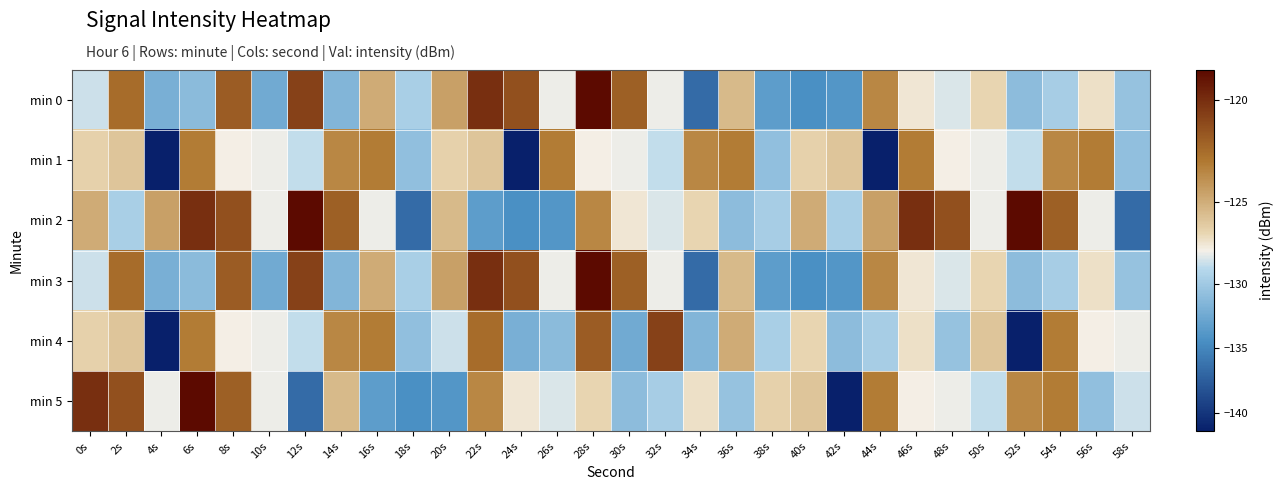

Reading left to right, what are all the values shown in this chart?

min 0: 0s=-128.3	2s=-122.5	4s=-131.9	6s=-131.1	8s=-121.9	10s=-132.4	12s=-120.8	14s=-131.5	16s=-124.9	18s=-129.5	20s=-124.5	22s=-120.1	24s=-121.4	26s=-127.6	28s=-118.5	30s=-122.0	32s=-127.6	34s=-136.7	36s=-125.5	38s=-133.4	40s=-134.3	42s=-133.9	44s=-123.6	46s=-127.1	48s=-128.0	50s=-126.5	52s=-131.0	54s=-129.6	56s=-126.9	58s=-130.5
min 1: 0s=-126.4	2s=-125.9	4s=-141.4	6s=-123.1	8s=-127.4	10s=-127.6	12s=-128.6	14s=-123.6	16s=-123.2	18s=-130.7	20s=-126.4	22s=-125.9	24s=-141.4	26s=-123.1	28s=-127.4	30s=-127.6	32s=-128.6	34s=-123.6	36s=-123.2	38s=-130.7	40s=-126.4	42s=-125.9	44s=-141.4	46s=-123.1	48s=-127.4	50s=-127.6	52s=-128.6	54s=-123.6	56s=-123.2	58s=-130.7
min 2: 0s=-124.9	2s=-129.5	4s=-124.5	6s=-120.1	8s=-121.4	10s=-127.6	12s=-118.5	14s=-122.0	16s=-127.6	18s=-136.7	20s=-125.5	22s=-133.4	24s=-134.3	26s=-133.9	28s=-123.6	30s=-127.1	32s=-128.0	34s=-126.5	36s=-131.0	38s=-129.6	40s=-124.9	42s=-129.5	44s=-124.5	46s=-120.1	48s=-121.4	50s=-127.6	52s=-118.5	54s=-122.0	56s=-127.6	58s=-136.7
min 3: 0s=-128.3	2s=-122.5	4s=-131.9	6s=-131.1	8s=-121.9	10s=-132.4	12s=-120.8	14s=-131.5	16s=-124.9	18s=-129.5	20s=-124.5	22s=-120.1	24s=-121.4	26s=-127.6	28s=-118.5	30s=-122.0	32s=-127.6	34s=-136.7	36s=-125.5	38s=-133.4	40s=-134.3	42s=-133.9	44s=-123.6	46s=-127.1	48s=-128.0	50s=-126.5	52s=-131.0	54s=-129.6	56s=-126.9	58s=-130.5
min 4: 0s=-126.4	2s=-125.9	4s=-141.4	6s=-123.1	8s=-127.4	10s=-127.6	12s=-128.6	14s=-123.6	16s=-123.2	18s=-130.7	20s=-128.3	22s=-122.5	24s=-131.9	26s=-131.1	28s=-121.9	30s=-132.4	32s=-120.8	34s=-131.5	36s=-124.9	38s=-129.5	40s=-126.5	42s=-131.0	44s=-129.6	46s=-126.9	48s=-130.5	50s=-125.9	52s=-141.4	54s=-123.1	56s=-127.4	58s=-127.6
min 5: 0s=-120.1	2s=-121.4	4s=-127.6	6s=-118.5	8s=-122.0	10s=-127.6	12s=-136.7	14s=-125.5	16s=-133.4	18s=-134.3	20s=-133.9	22s=-123.6	24s=-127.1	26s=-128.0	28s=-126.5	30s=-131.0	32s=-129.6	34s=-126.9	36s=-130.5	38s=-126.4	40s=-125.9	42s=-141.4	44s=-123.1	46s=-127.4	48s=-127.6	50s=-128.6	52s=-123.6	54s=-123.2	56s=-130.7	58s=-128.3